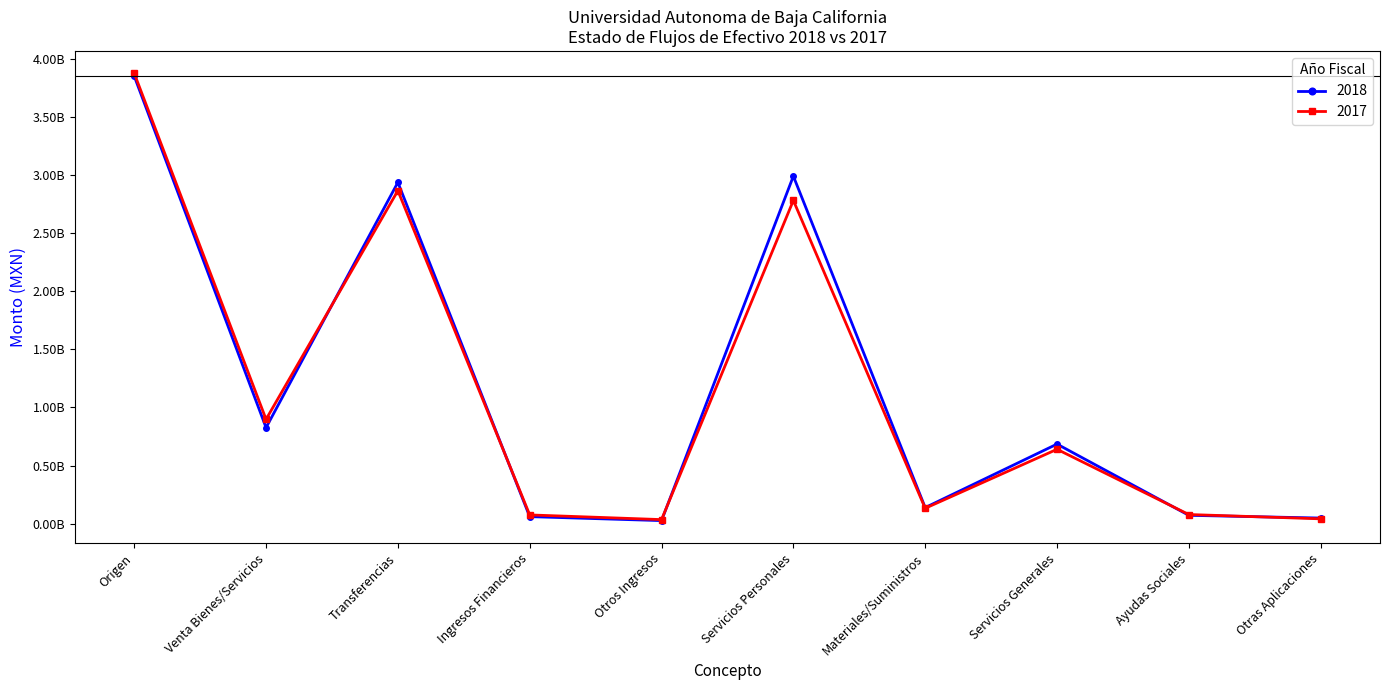

In 2017, how many points are higher than both neighbors (excluding endpoints)?

3